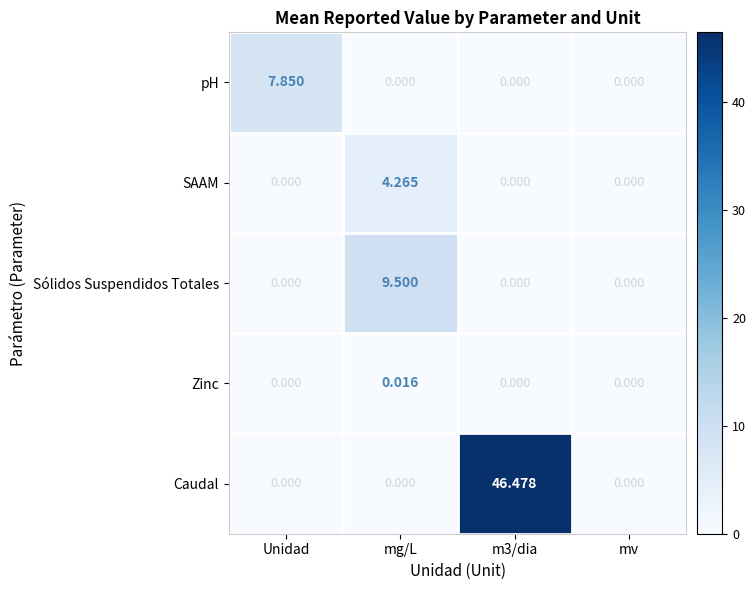

Which series has the largest total across all categories?

Caudal